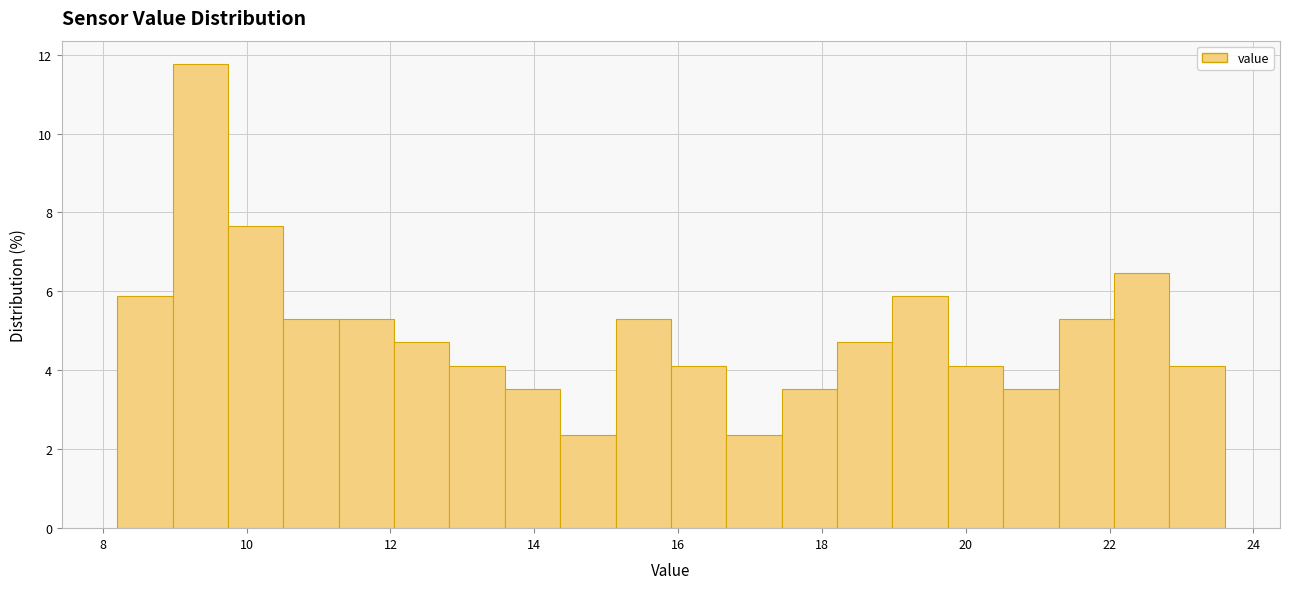

Around what value on the x-axis is the tallest bar? Give the approximate position of its centre, as read against the axis.

9.4